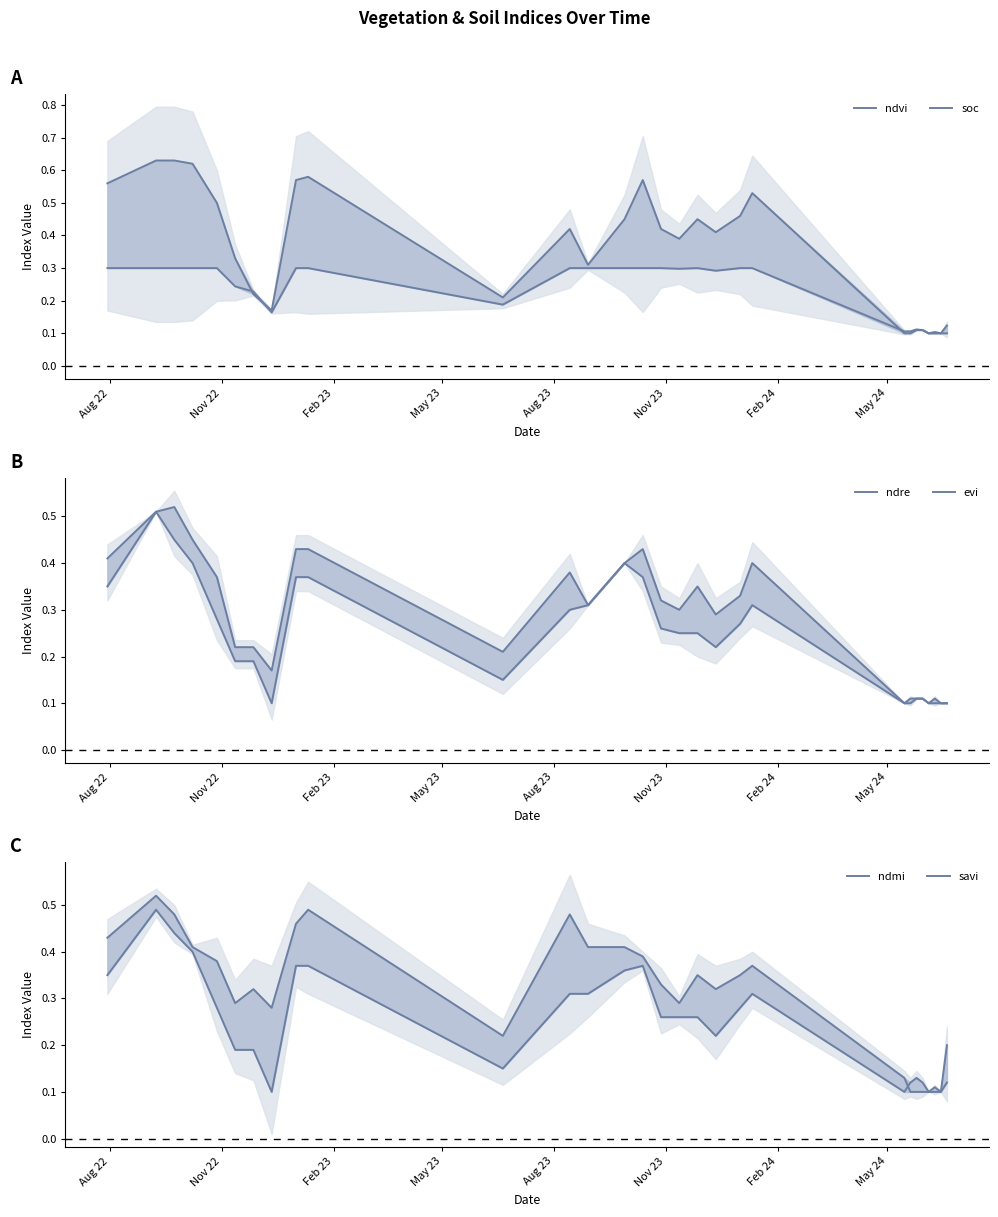

Count the ndvi values in the range 0 to 1.

29